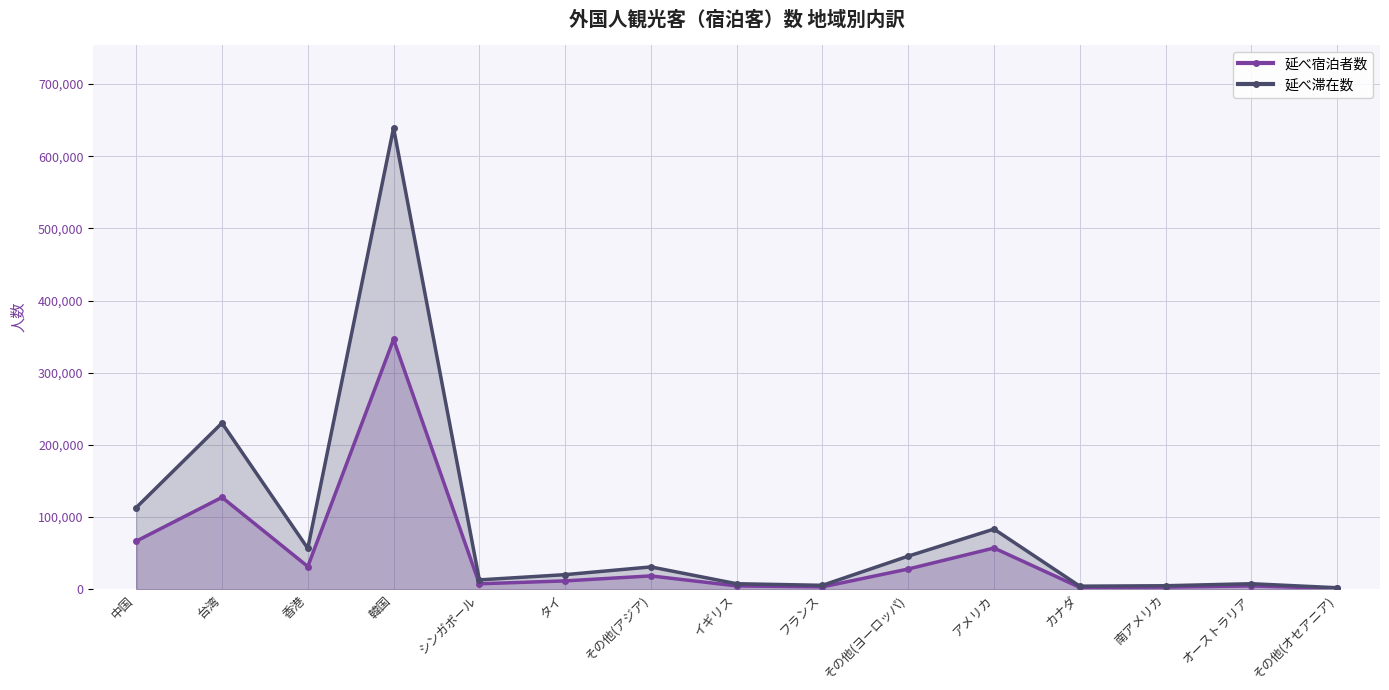

At which category is the sum across all series the highest?

韓国